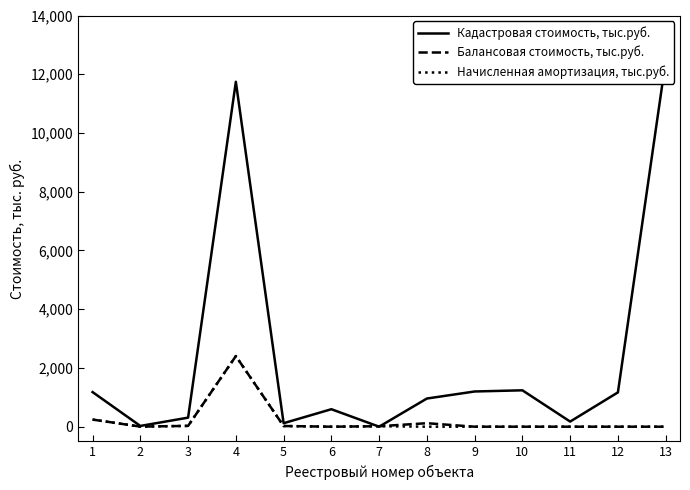

Between 8 and 2, which is larger?

8